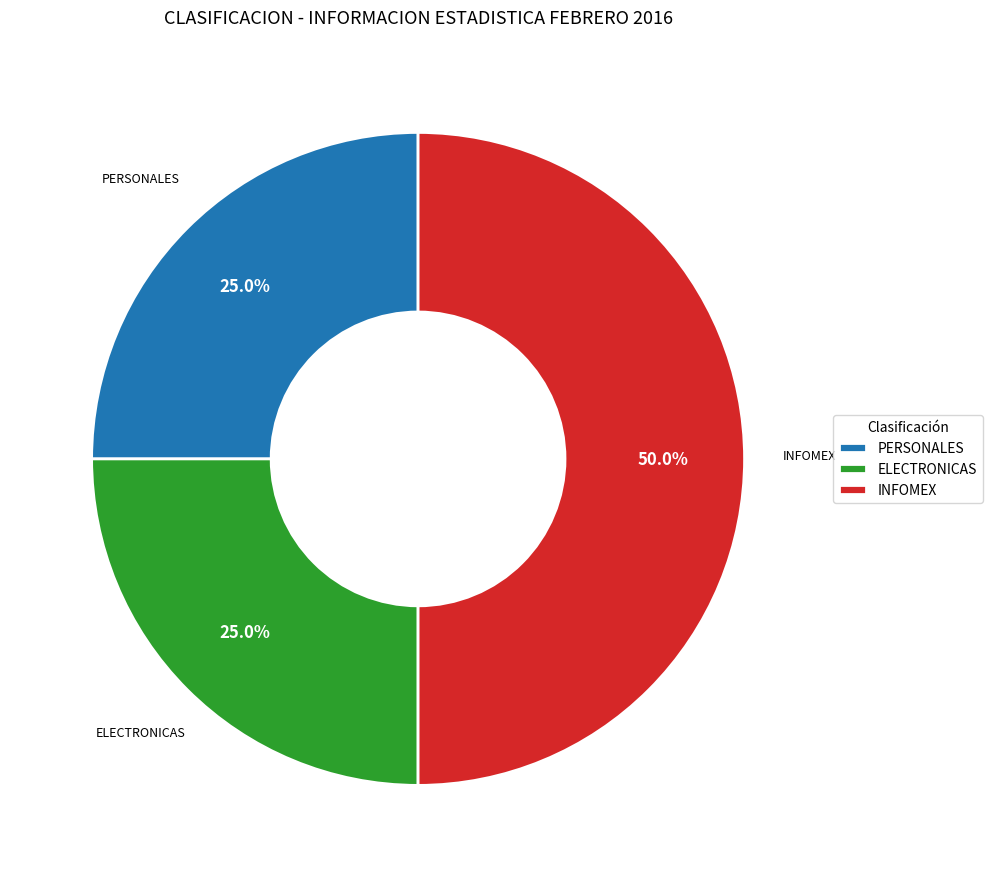

Which has a higher value, ELECTRONICAS or INFOMEX?

INFOMEX